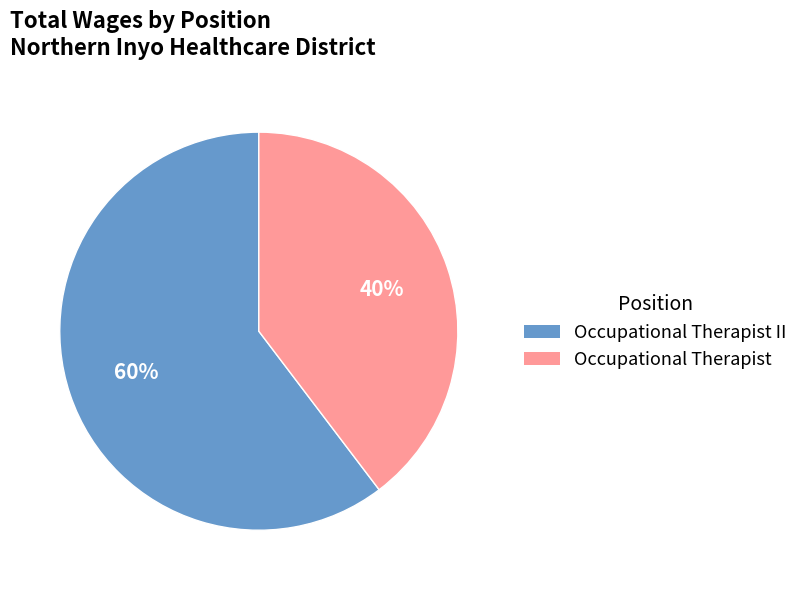

Is there a majority slice in this chart?

Yes